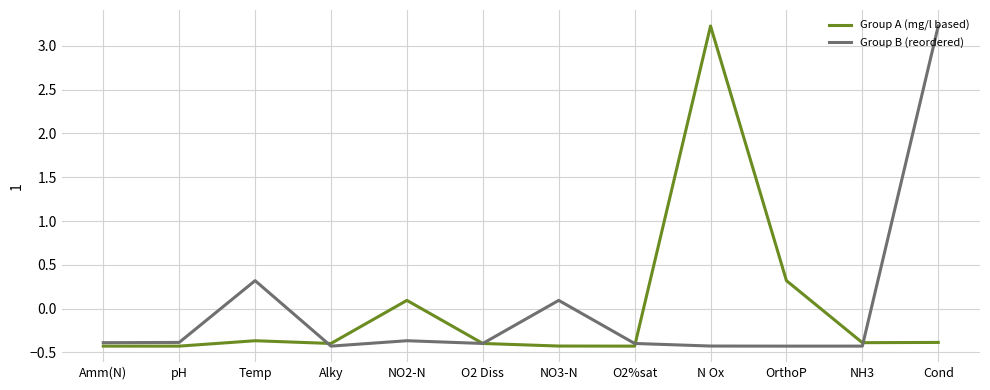

At which label does Group B (reordered) first exceed 0?

Temp